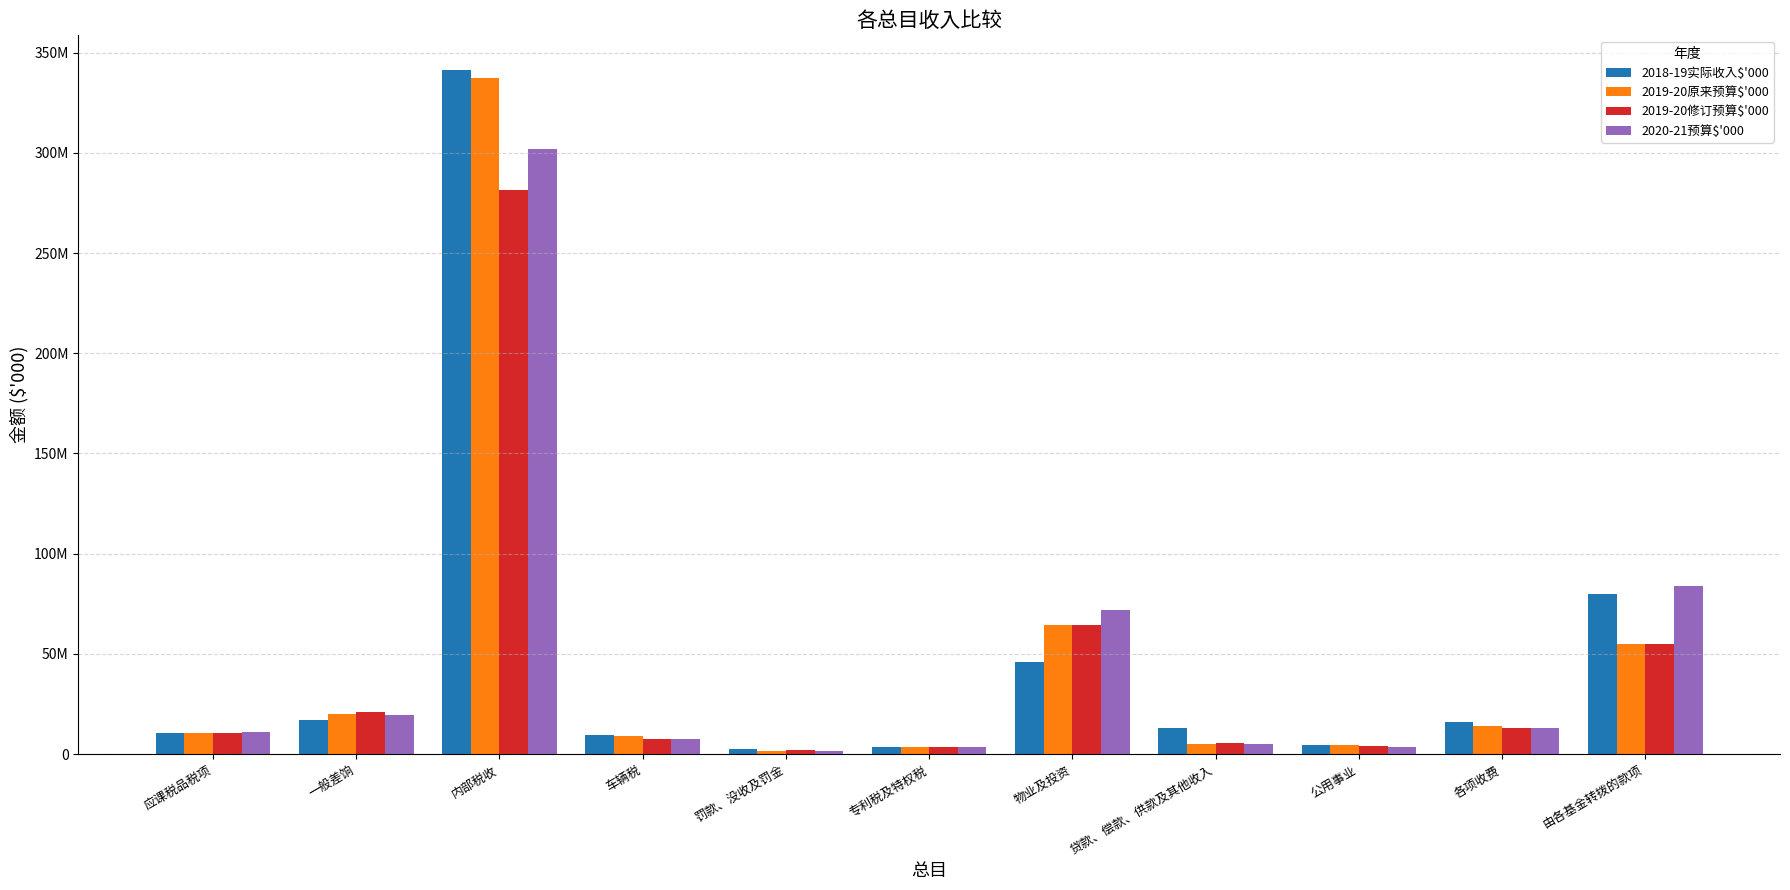

Which series has the largest total across all categories?

2018-19实际收入$'000